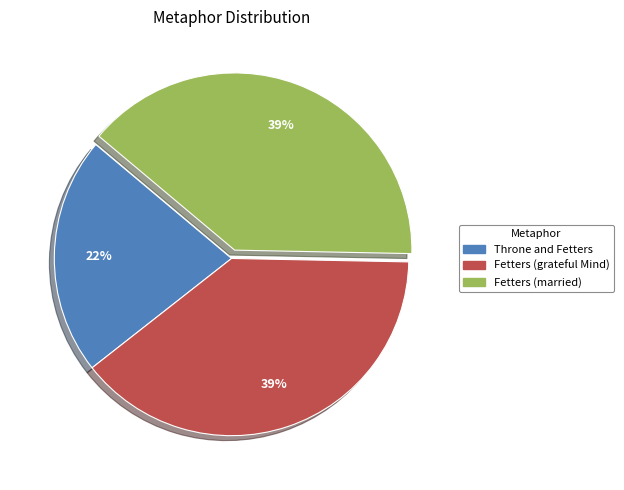

Is the sum of Throne and Fetters and Fetters (married) greater than half?

Yes